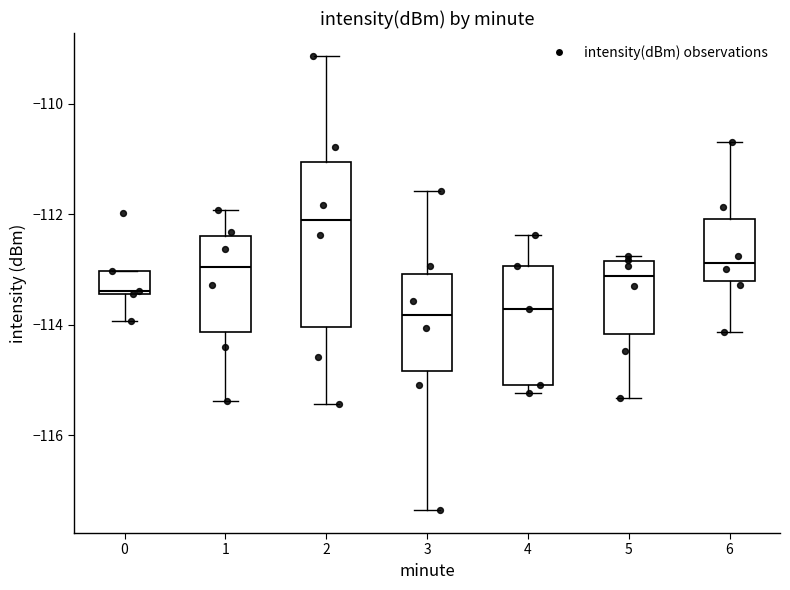

Comparing the boxes themselves (not the whiskers), which one is the tallest?

2